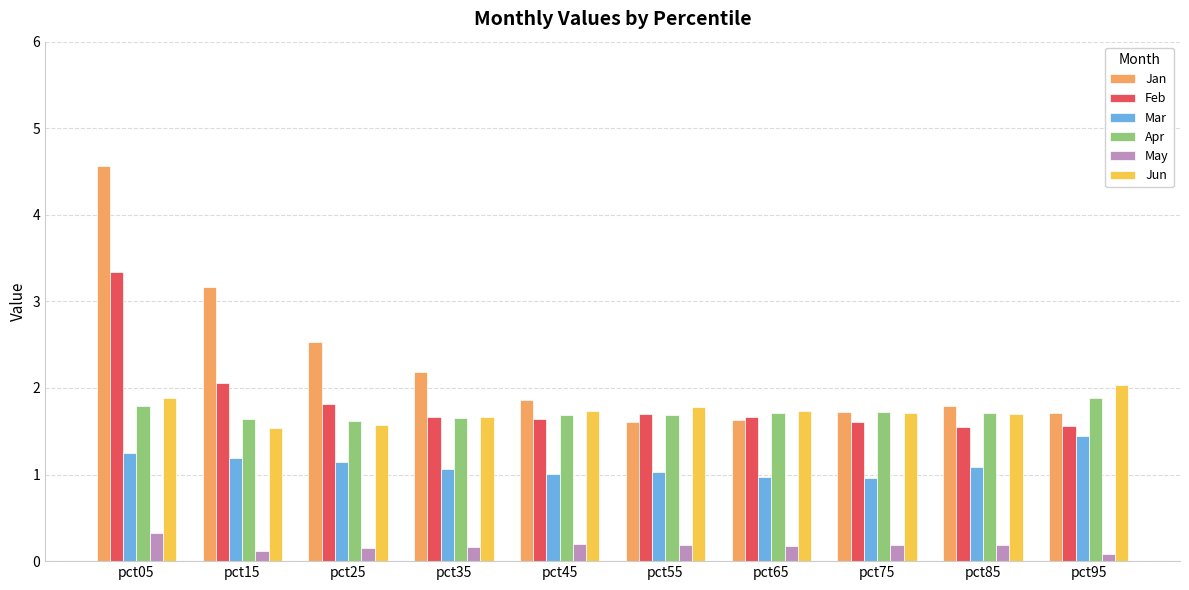

At how many categories does at least one series exceed 3?

2